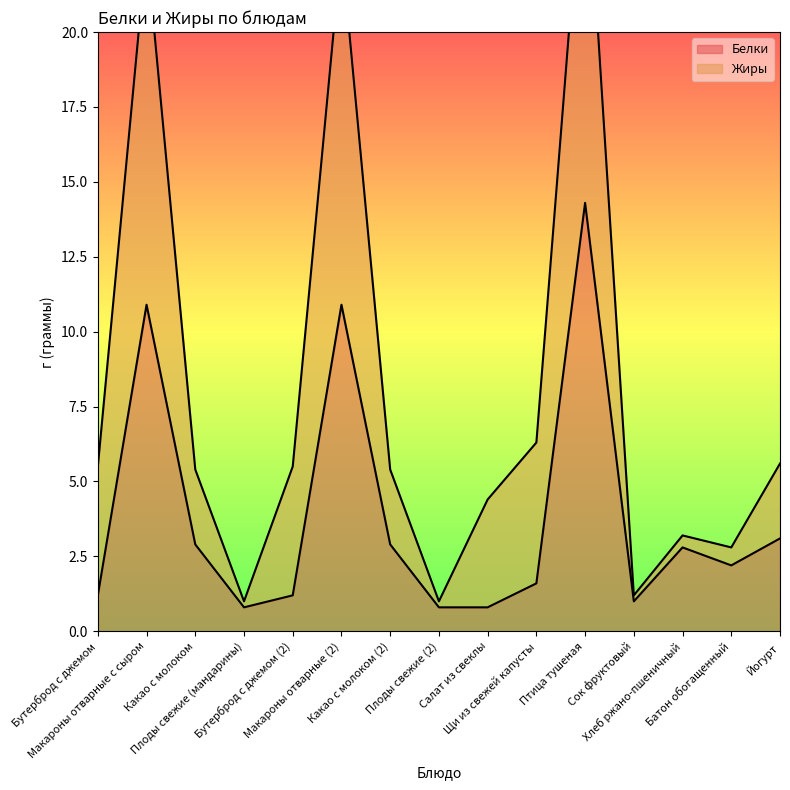

What is the change in value from Бутерброд с джемом (2) to Макароны отварные (2)?

+9.7